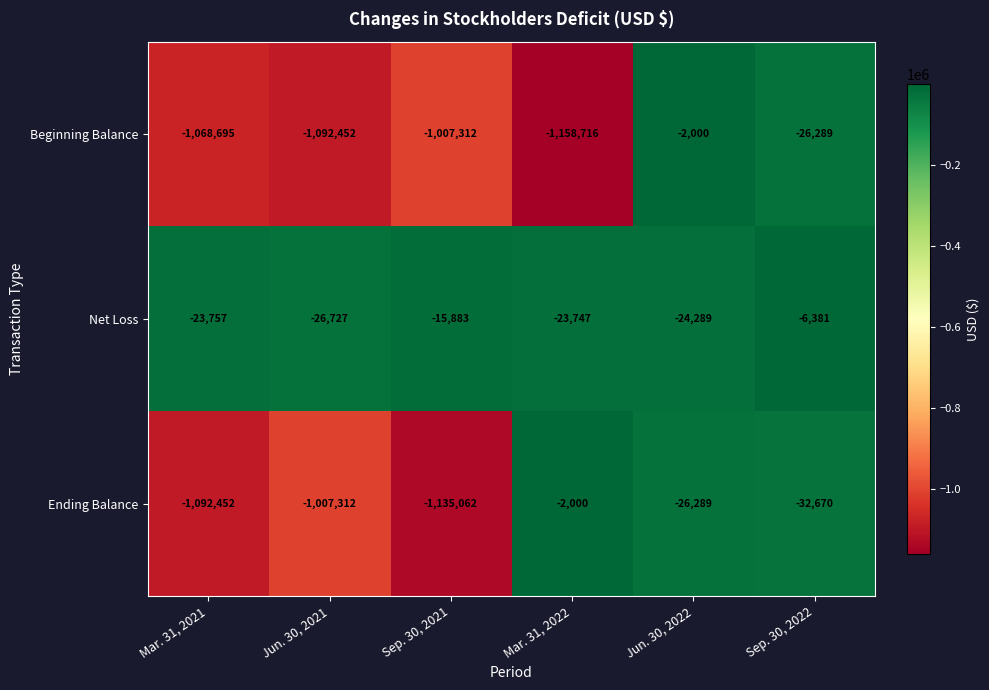

Which series changed the most between Mar. 31, 2021 and Sep. 30, 2022?

Ending Balance